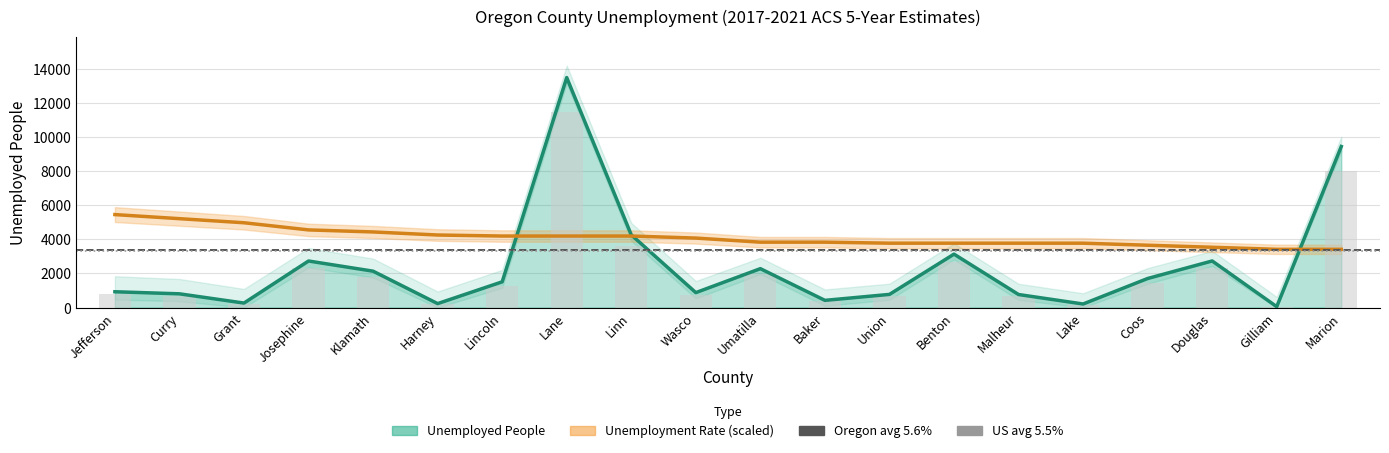

Which category has the highest value across all series?

Jefferson